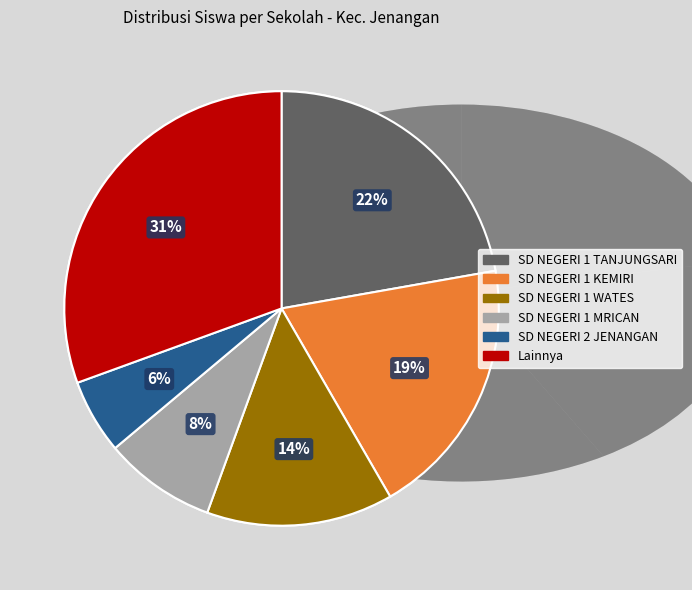

To the nearest percent, what portion does SD NEGERI 1 WATES represent?

14%